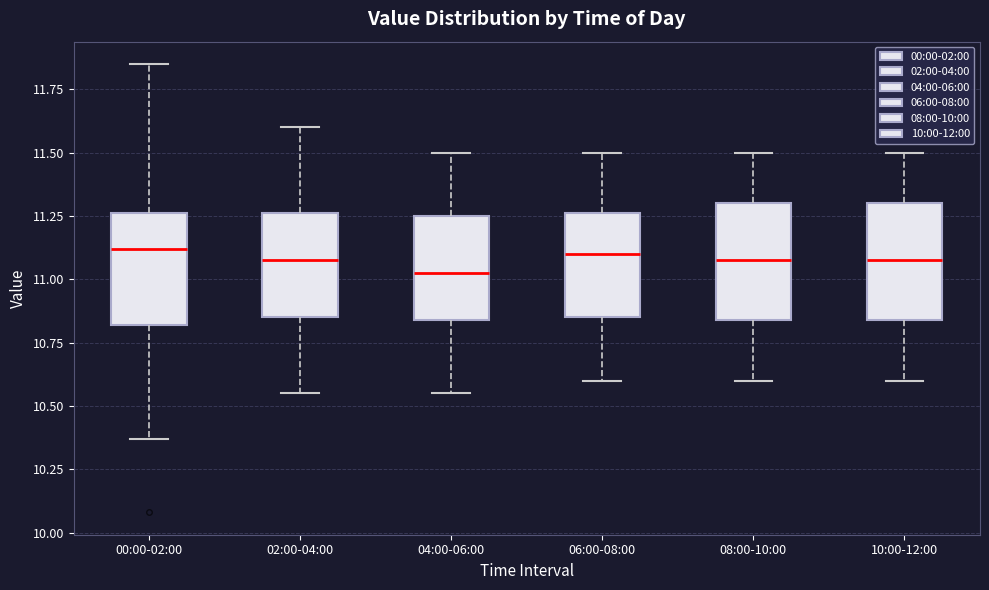

Reading left to right, read every box against the y-axis: the position of its median line, the range the box covers, and the ends of its whiskers. The values are not printed on the chart, so give them approximately, as read against the axis.

00:00-02:00: median 11.10, box 10.80 to 11.25, whiskers 10.35 to 11.85
02:00-04:00: median 11.10, box 10.85 to 11.25, whiskers 10.55 to 11.60
04:00-06:00: median 11.05, box 10.85 to 11.25, whiskers 10.55 to 11.50
06:00-08:00: median 11.10, box 10.85 to 11.25, whiskers 10.60 to 11.50
08:00-10:00: median 11.10, box 10.85 to 11.30, whiskers 10.60 to 11.50
10:00-12:00: median 11.10, box 10.85 to 11.30, whiskers 10.60 to 11.50